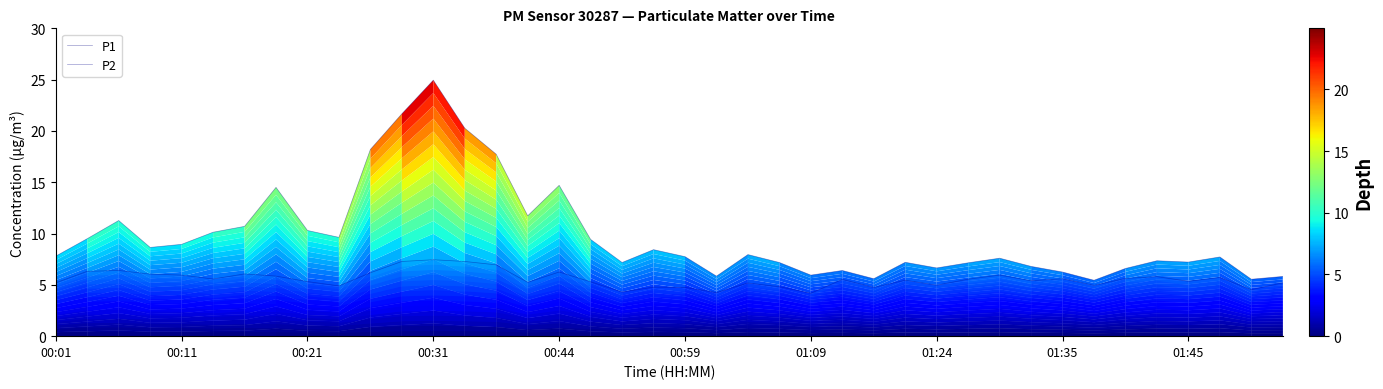

True or false: P2 and P1 intersect in this chart.

False